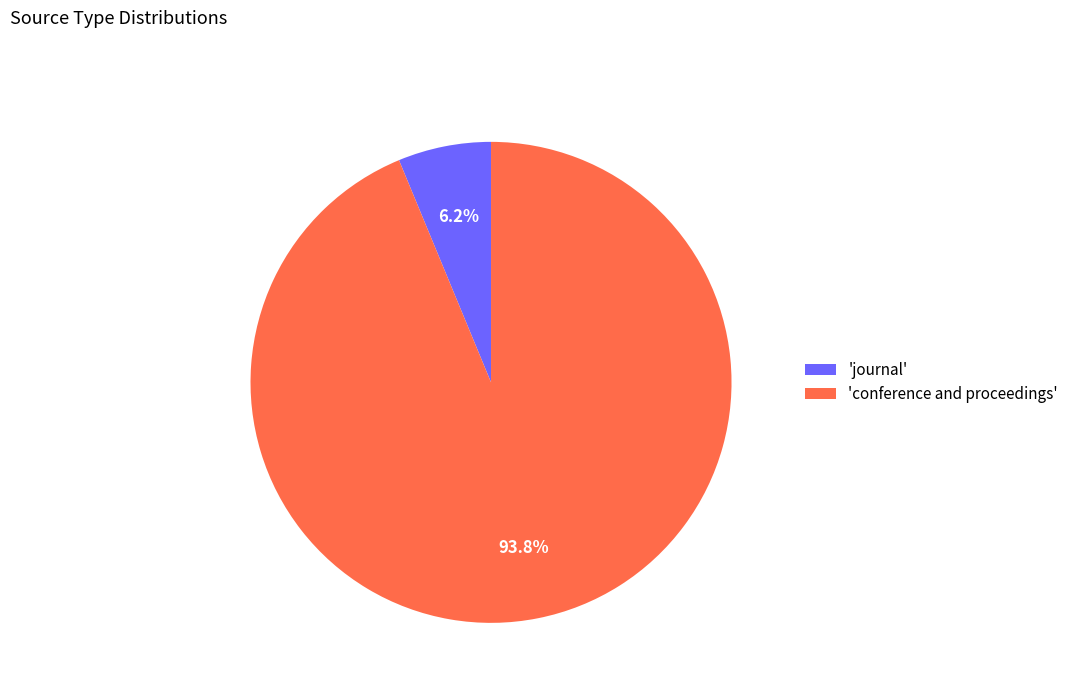

Which has a higher value, 'conference and proceedings' or 'journal'?

'conference and proceedings'